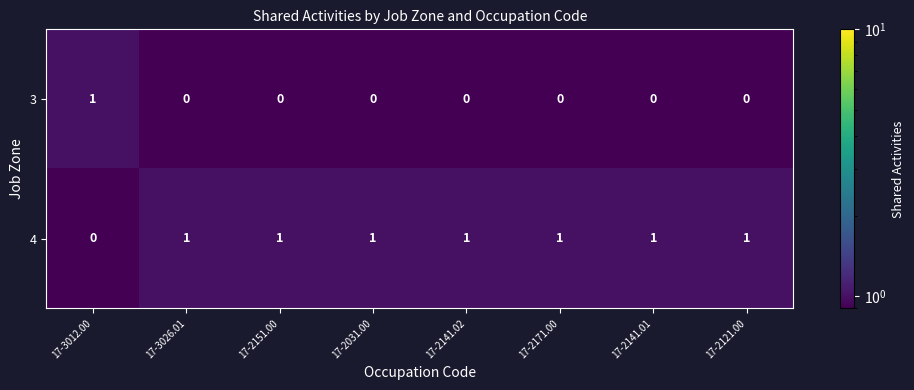

Reading left to right, list all the values displayed in this chart.

3: 1	0	0	0	0	0	0	0
4: 0	1	1	1	1	1	1	1